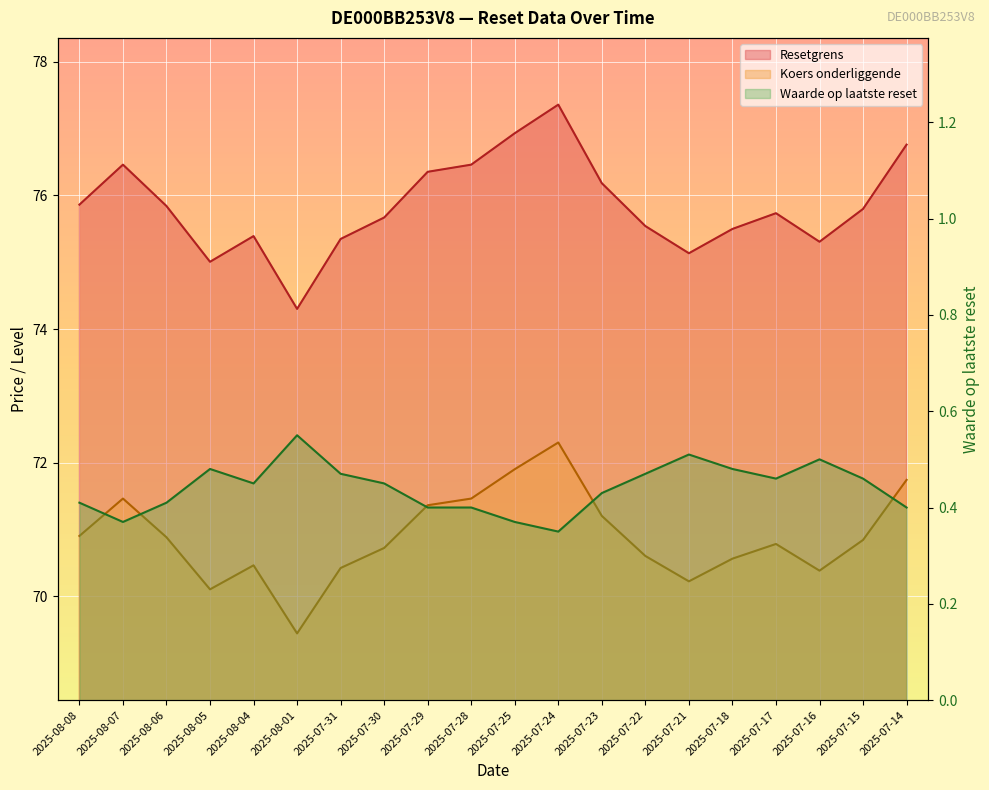

What position from the right is 2025-07-23?

8